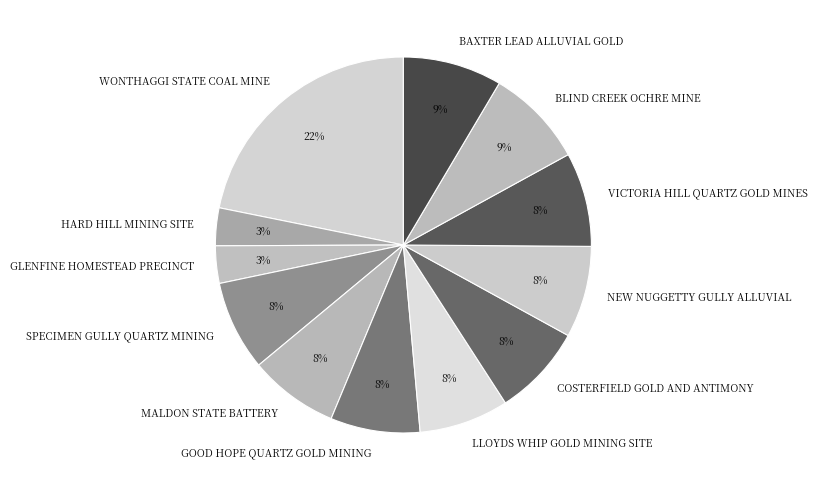

To the nearest percent, what is the difference between the largest and smallest slice percentages?

19%